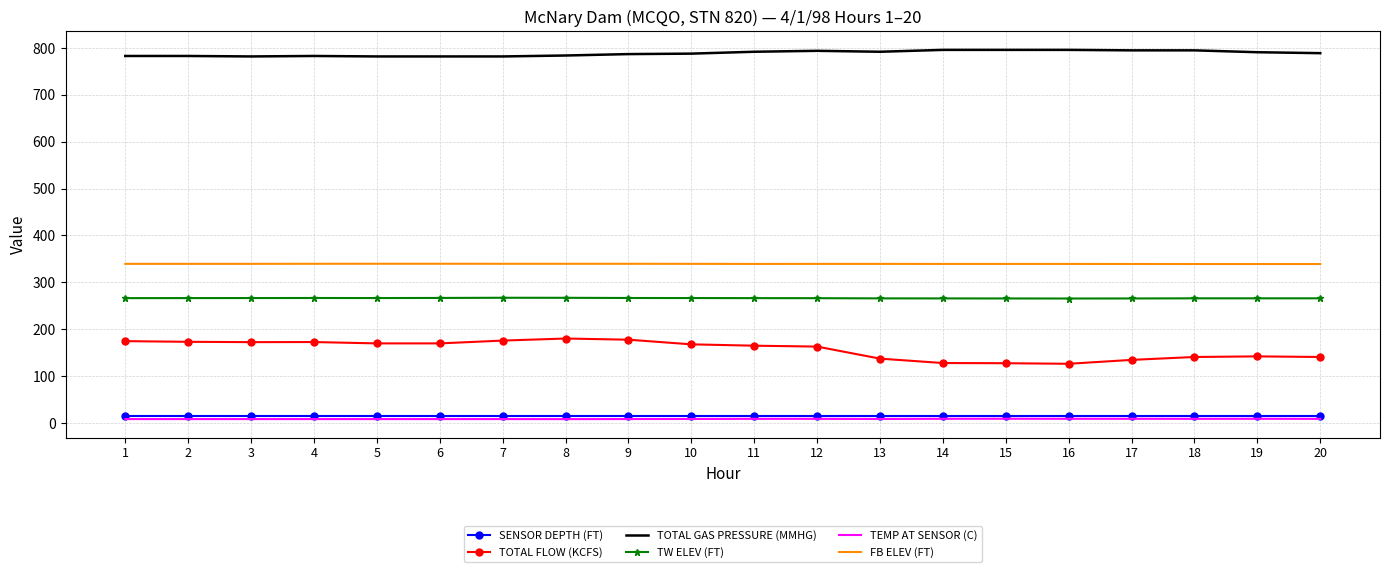

What is the total value across all series at 5?

1580.7